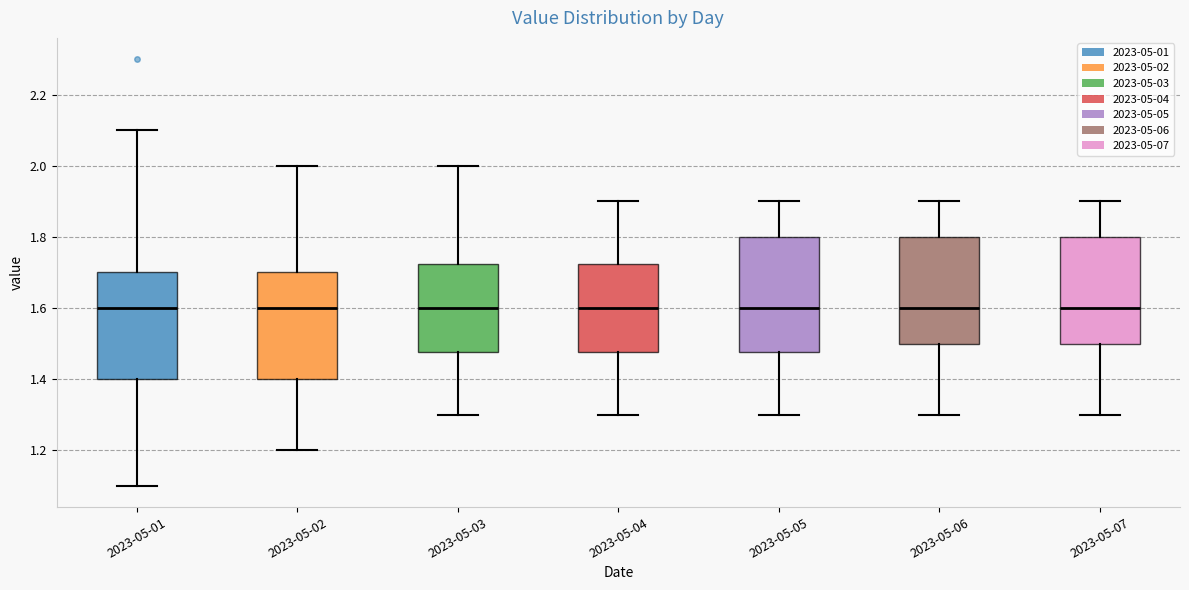

Reading left to right, transcribe this box plot: for each box, give where its median line is, the range the box spans, and where its two whiskers end, as read against the y-axis. The values are not printed on the chart, so give them approximately, as read against the axis.

2023-05-01: median 1.60, box 1.40 to 1.70, whiskers 1.10 to 2.10
2023-05-02: median 1.60, box 1.40 to 1.70, whiskers 1.20 to 2.00
2023-05-03: median 1.60, box 1.48 to 1.72, whiskers 1.30 to 2.00
2023-05-04: median 1.60, box 1.48 to 1.72, whiskers 1.30 to 1.90
2023-05-05: median 1.60, box 1.48 to 1.80, whiskers 1.30 to 1.90
2023-05-06: median 1.60, box 1.50 to 1.80, whiskers 1.30 to 1.90
2023-05-07: median 1.60, box 1.50 to 1.80, whiskers 1.30 to 1.90